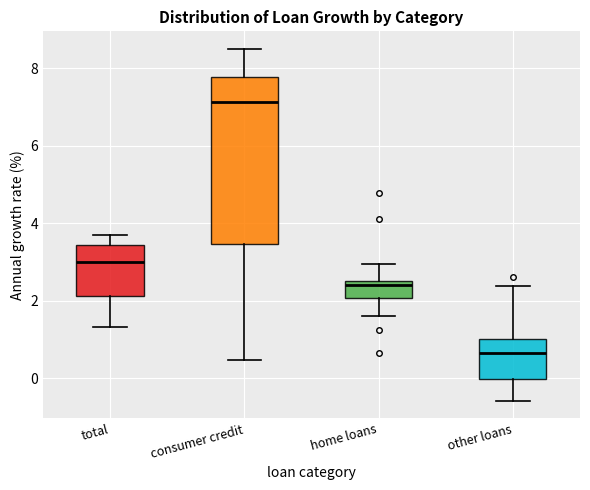

Comparing the boxes themselves (not the whiskers), which one is the tallest?

consumer credit